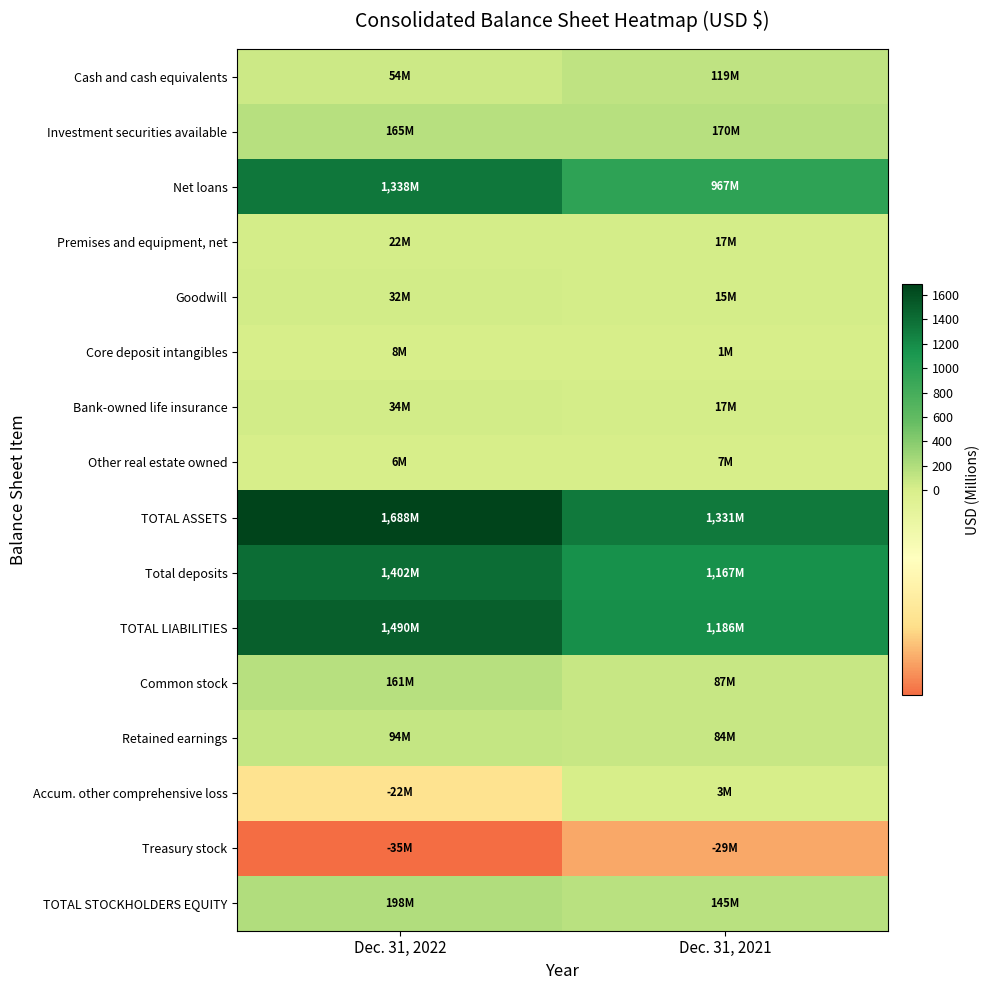

What is the spread (max minus min) of values at Dec. 31, 2021?

1360.2